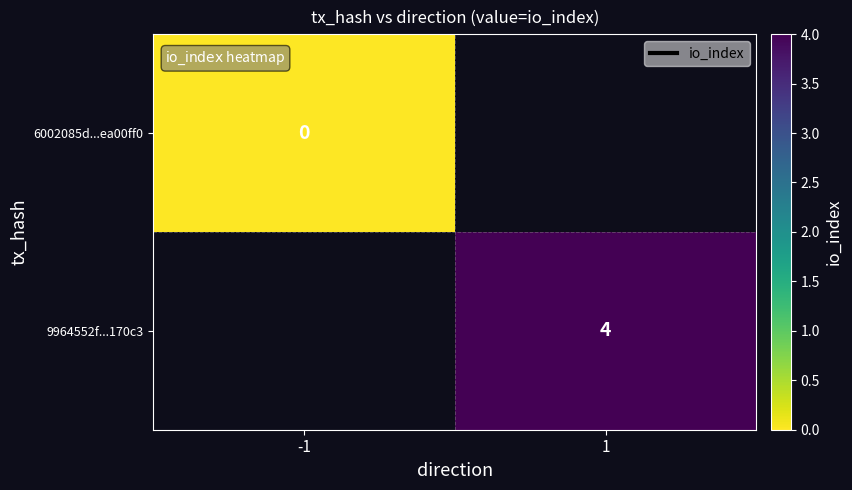

The value of 9964552f...170c3 at 1 is 7.2. True or false?

False